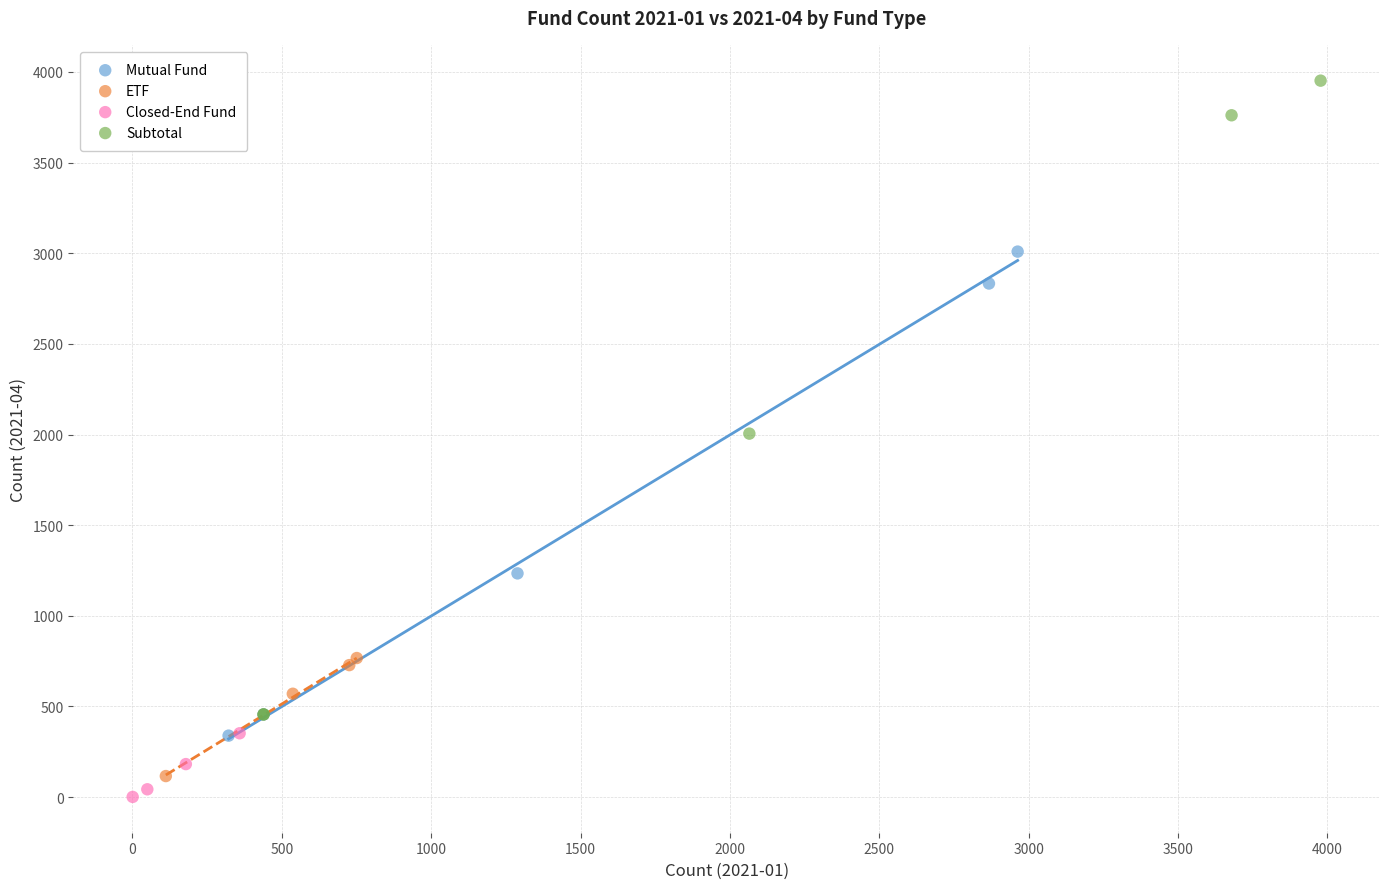

Which series contains the highest Y value?

Subtotal